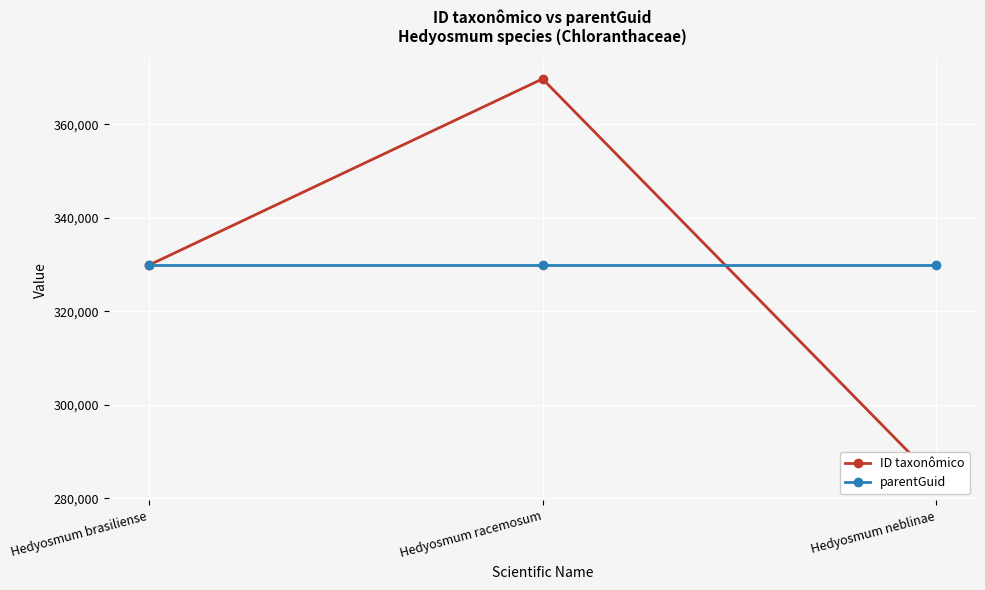

Is it true that ID taxonômico equals 118230 at Hedyosmum racemosum?

False